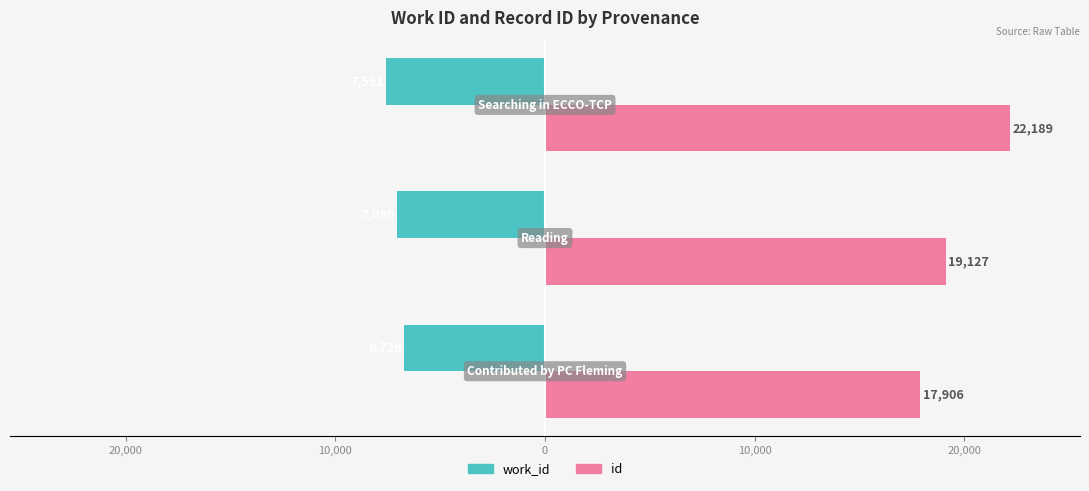

What is the difference between the maximum and minimum values in the id series?

4283